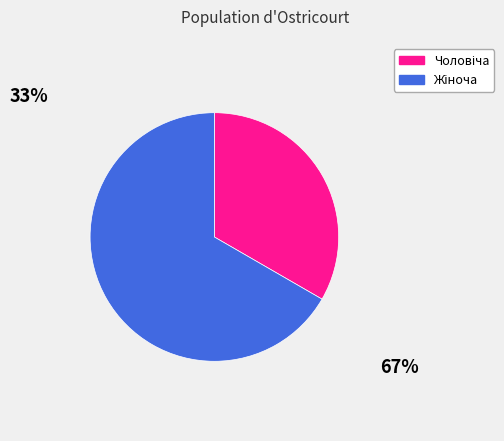

Is there a majority slice in this chart?

Yes